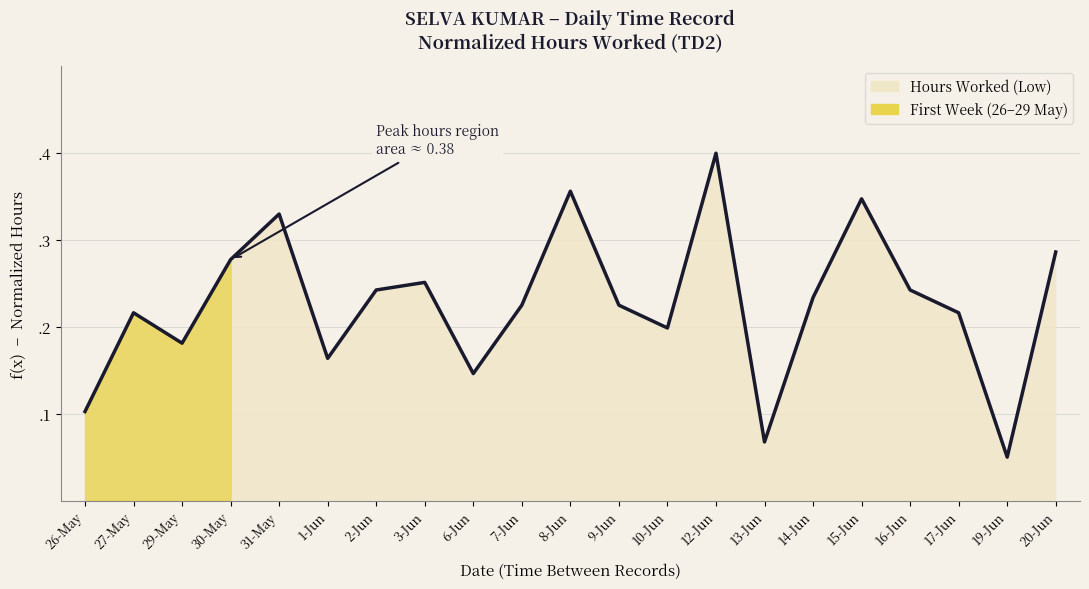

Rank the categories by value from highest to lowest.

12-Jun, 8-Jun, 15-Jun, 31-May, 20-Jun, 30-May, 3-Jun, 2-Jun, 16-Jun, 14-Jun, 7-Jun, 9-Jun, 27-May, 17-Jun, 10-Jun, 29-May, 1-Jun, 6-Jun, 26-May, 13-Jun, 19-Jun